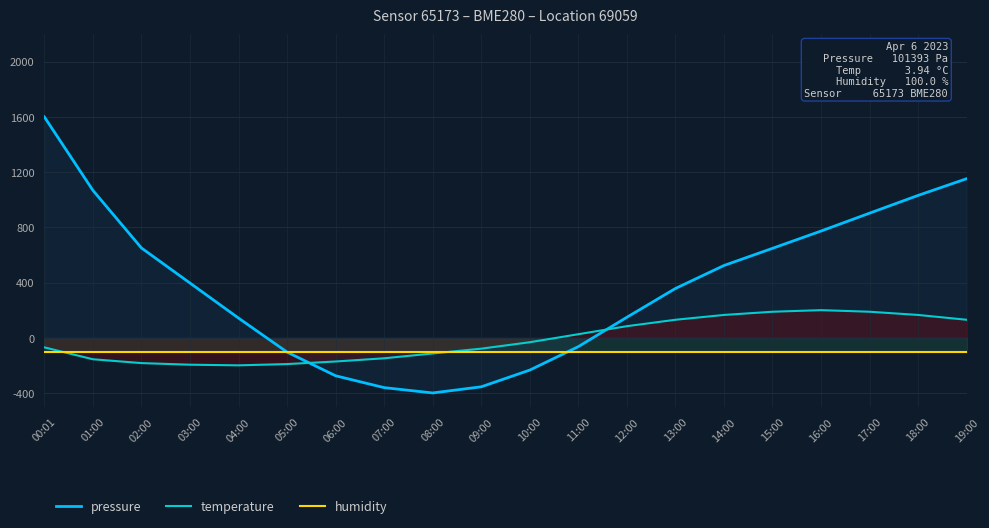

Which category has the lowest value in the pressure series?

08:00